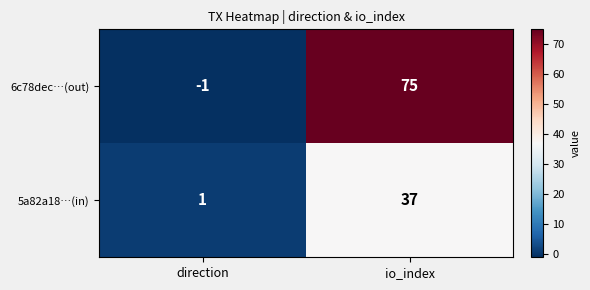

Count the number of categories in the chart.

2